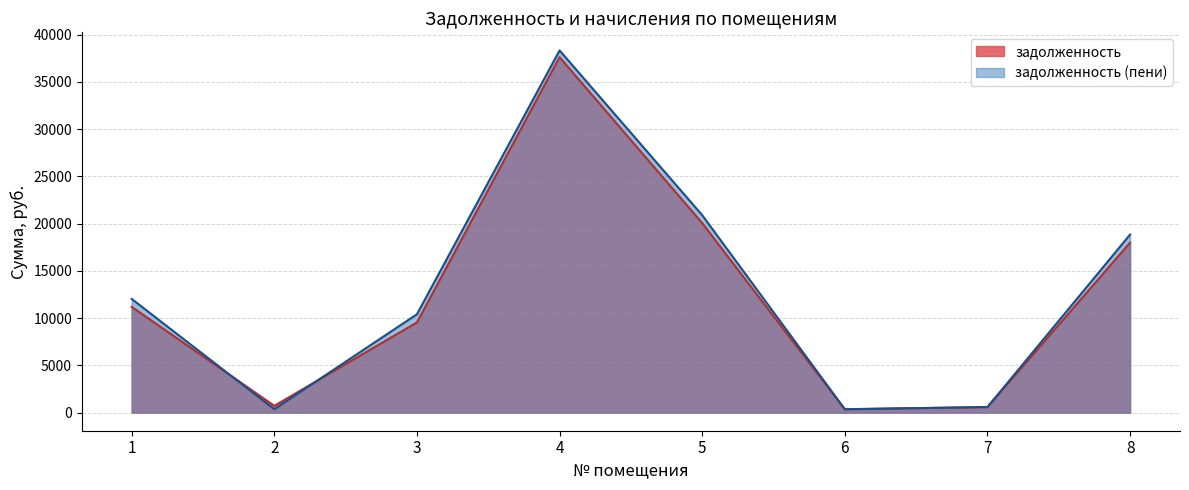

Which series changed the most between 1 and 7?

задолженность (пени)